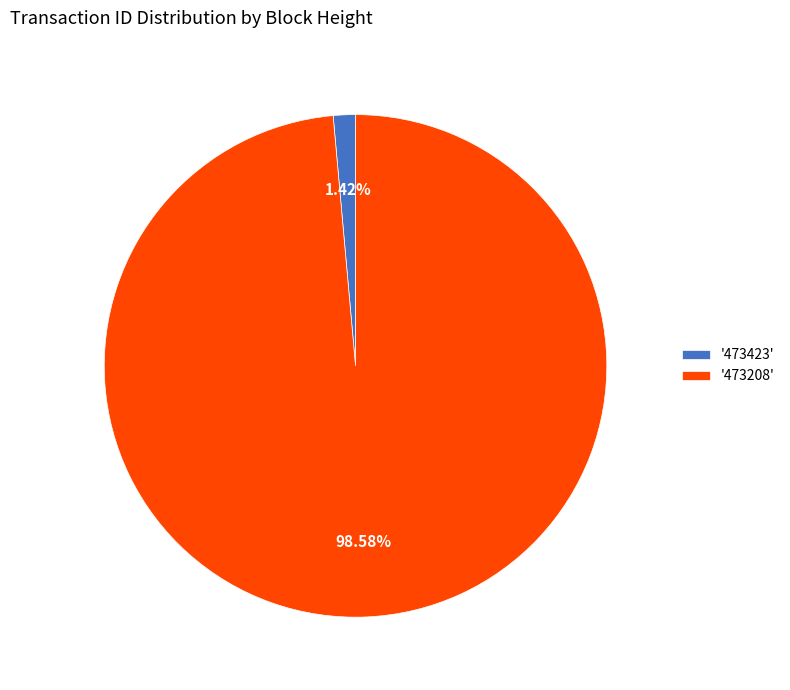

Count the number of slices in the pie.

2